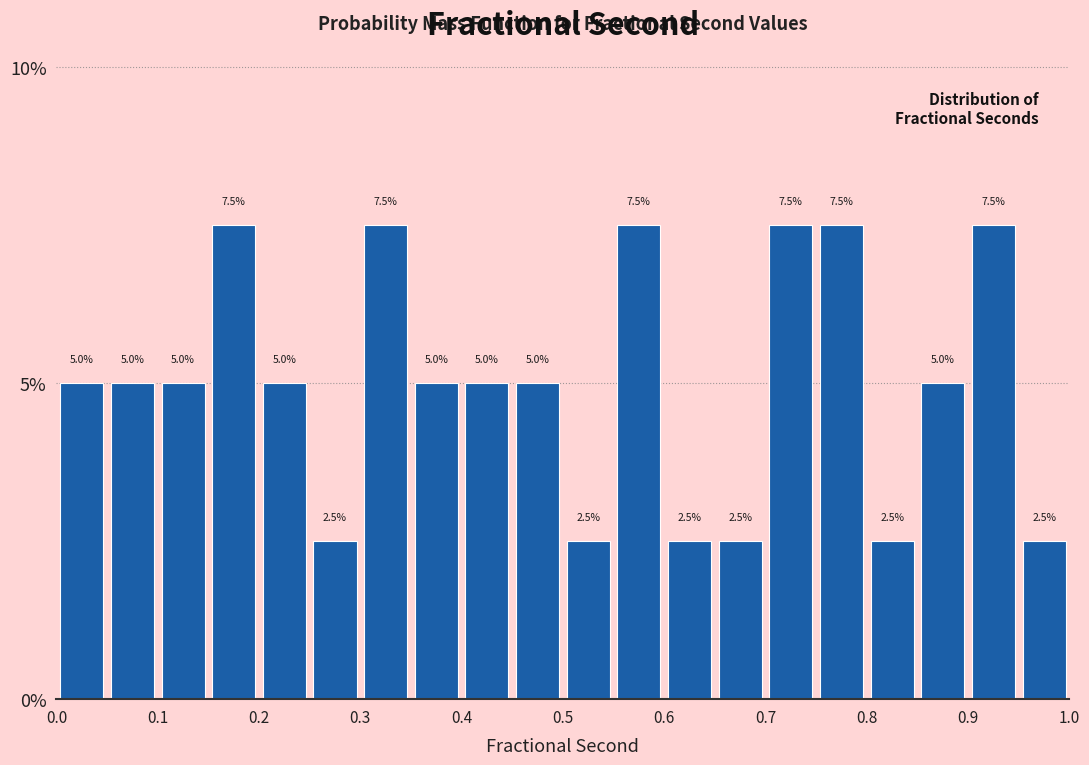

Reading left to right, transcribe this chart: for each bar, give the range it covers on the x-axis and its height.

0.00 to 0.05: 5.0
0.05 to 0.10: 5.0
0.10 to 0.15: 5.0
0.15 to 0.20: 7.5
0.20 to 0.25: 5.0
0.25 to 0.30: 2.5
0.30 to 0.35: 7.5
0.35 to 0.40: 5.0
0.40 to 0.45: 5.0
0.45 to 0.50: 5.0
0.50 to 0.55: 2.5
0.55 to 0.60: 7.5
0.60 to 0.65: 2.5
0.65 to 0.70: 2.5
0.70 to 0.75: 7.5
0.75 to 0.80: 7.5
0.80 to 0.85: 2.5
0.85 to 0.90: 5.0
0.90 to 0.95: 7.5
0.95 to 1.00: 2.5